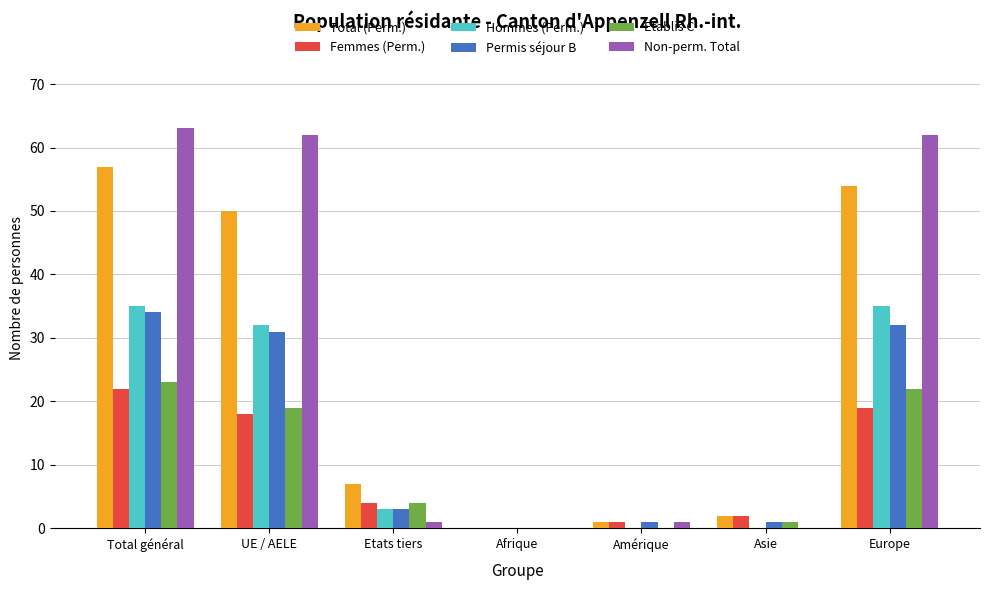

Which series has the widest spread of values?

Non-perm. Total